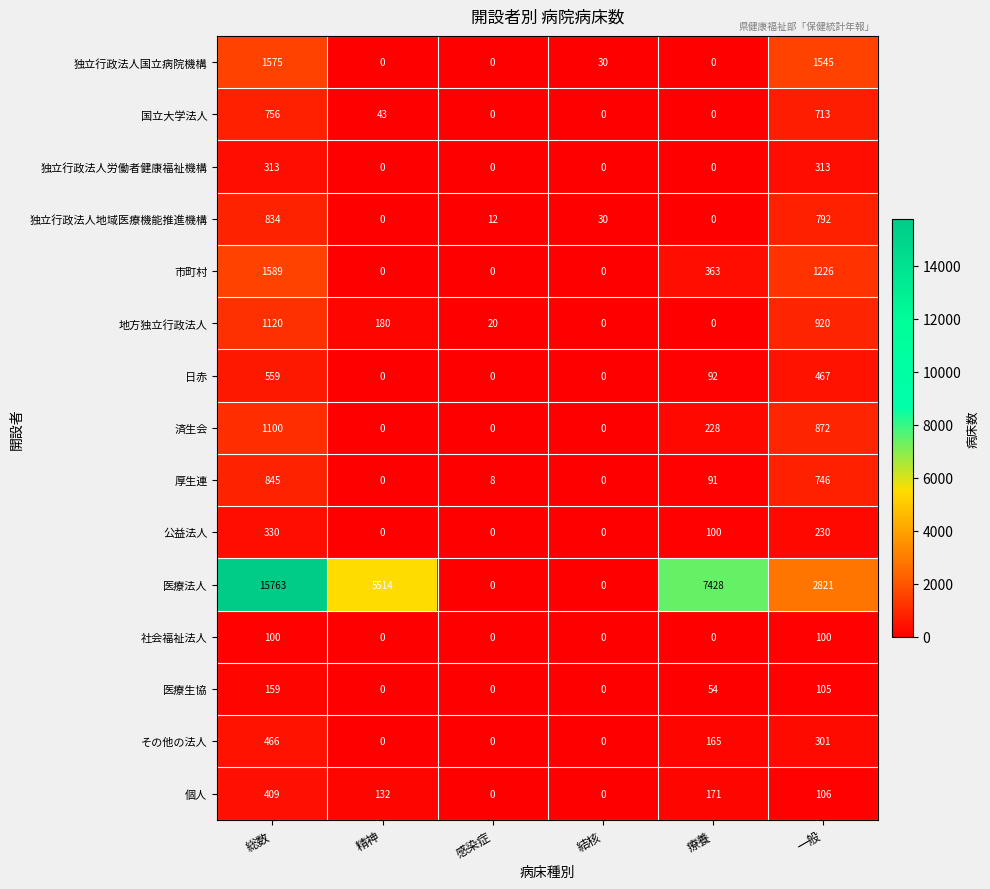

What is the difference between the maximum and second lowest values in the 独立行政法人国立病院機構 series?

1575